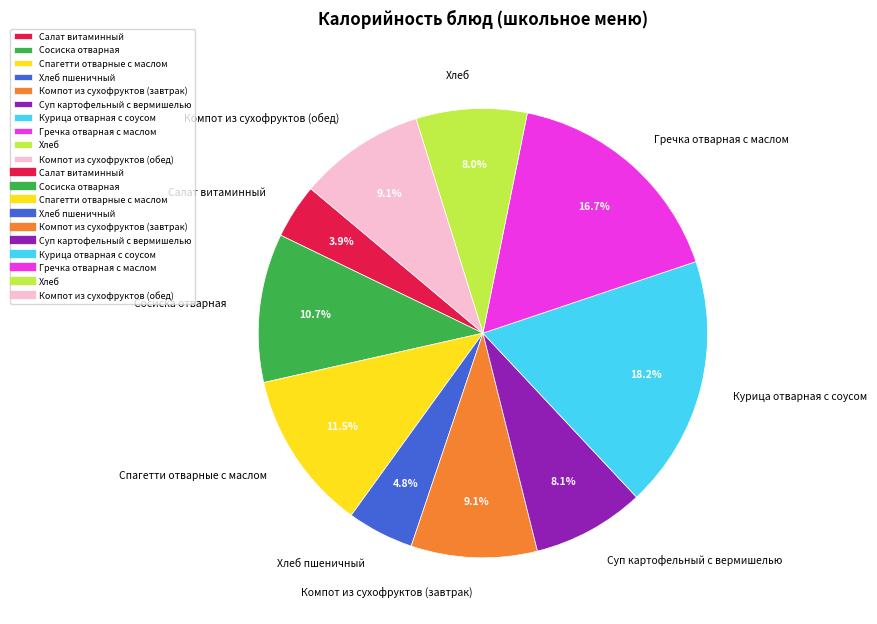

Which slice is the largest?

Курица отварная с соусом